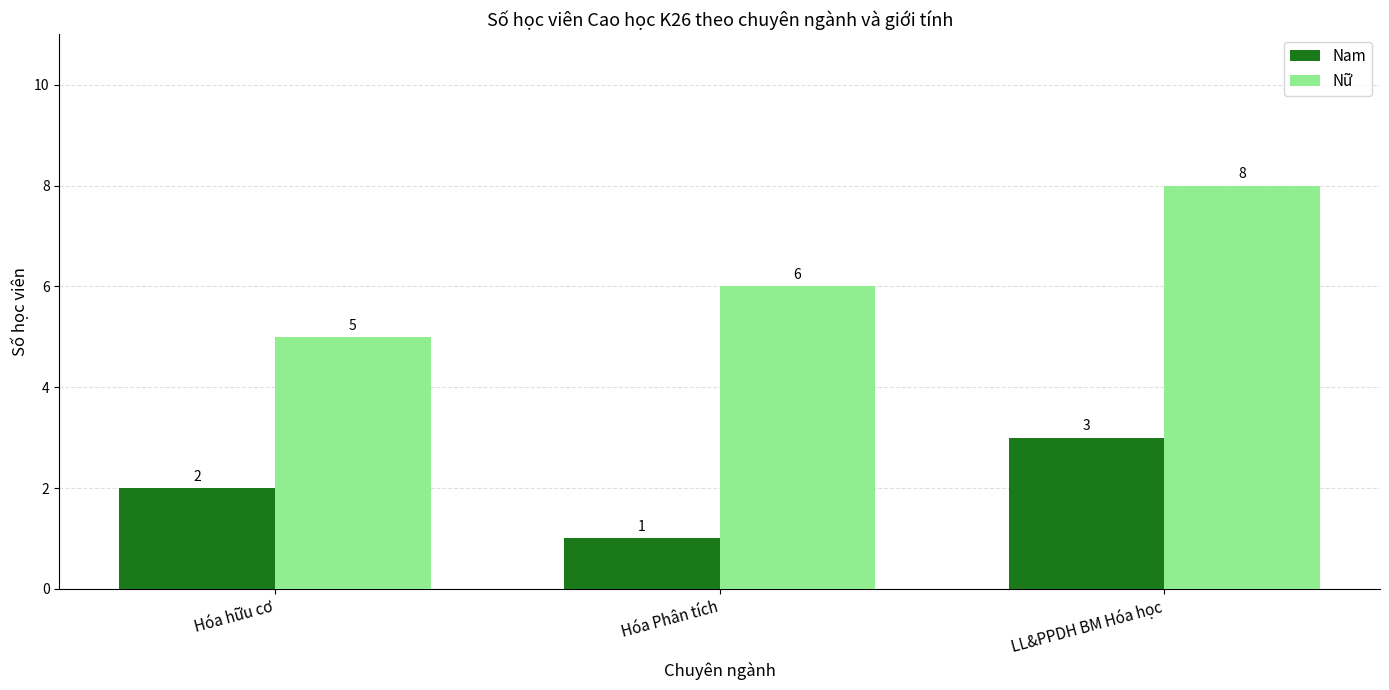

Count the number of categories in the chart.

3